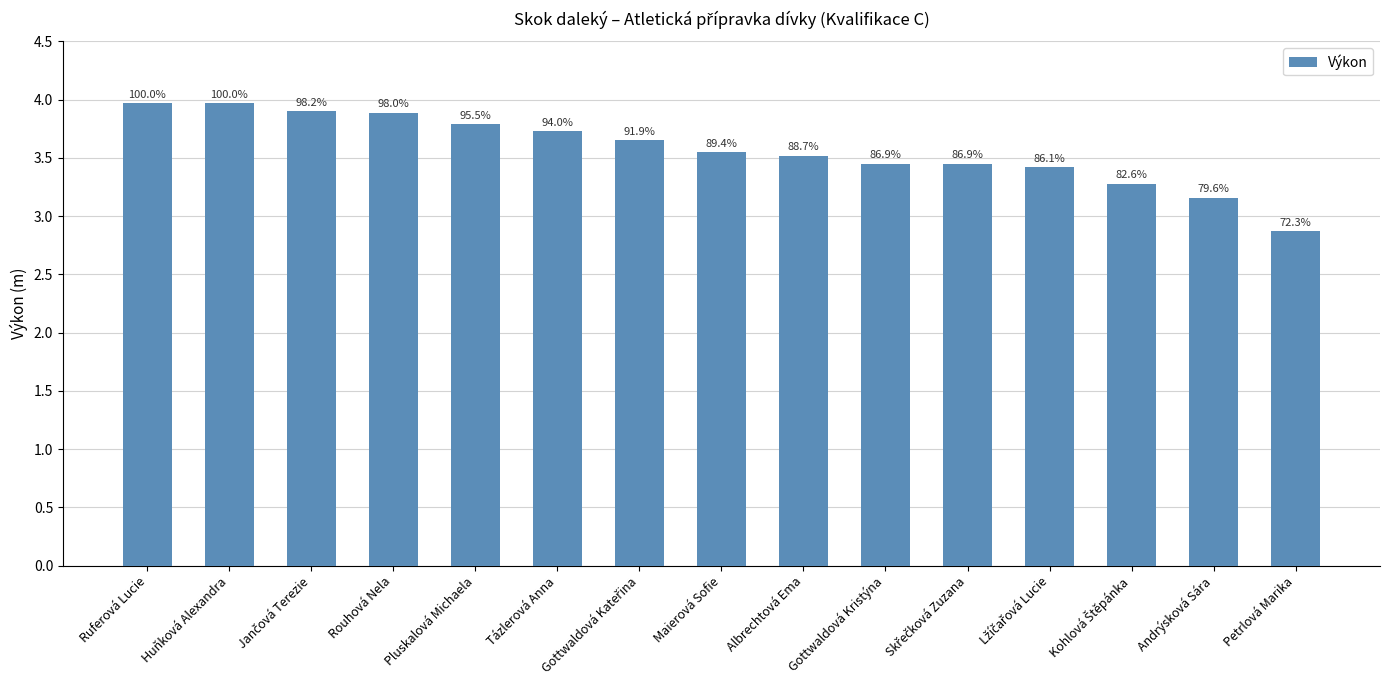

Which has a higher value, Gottwaldová Kateřina or Jančová Terezie?

Jančová Terezie